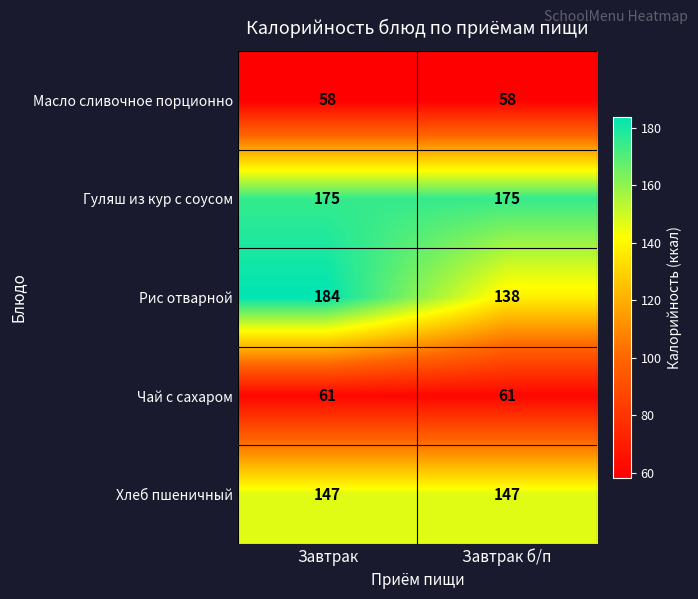

Which category has the highest value across all series?

Завтрак